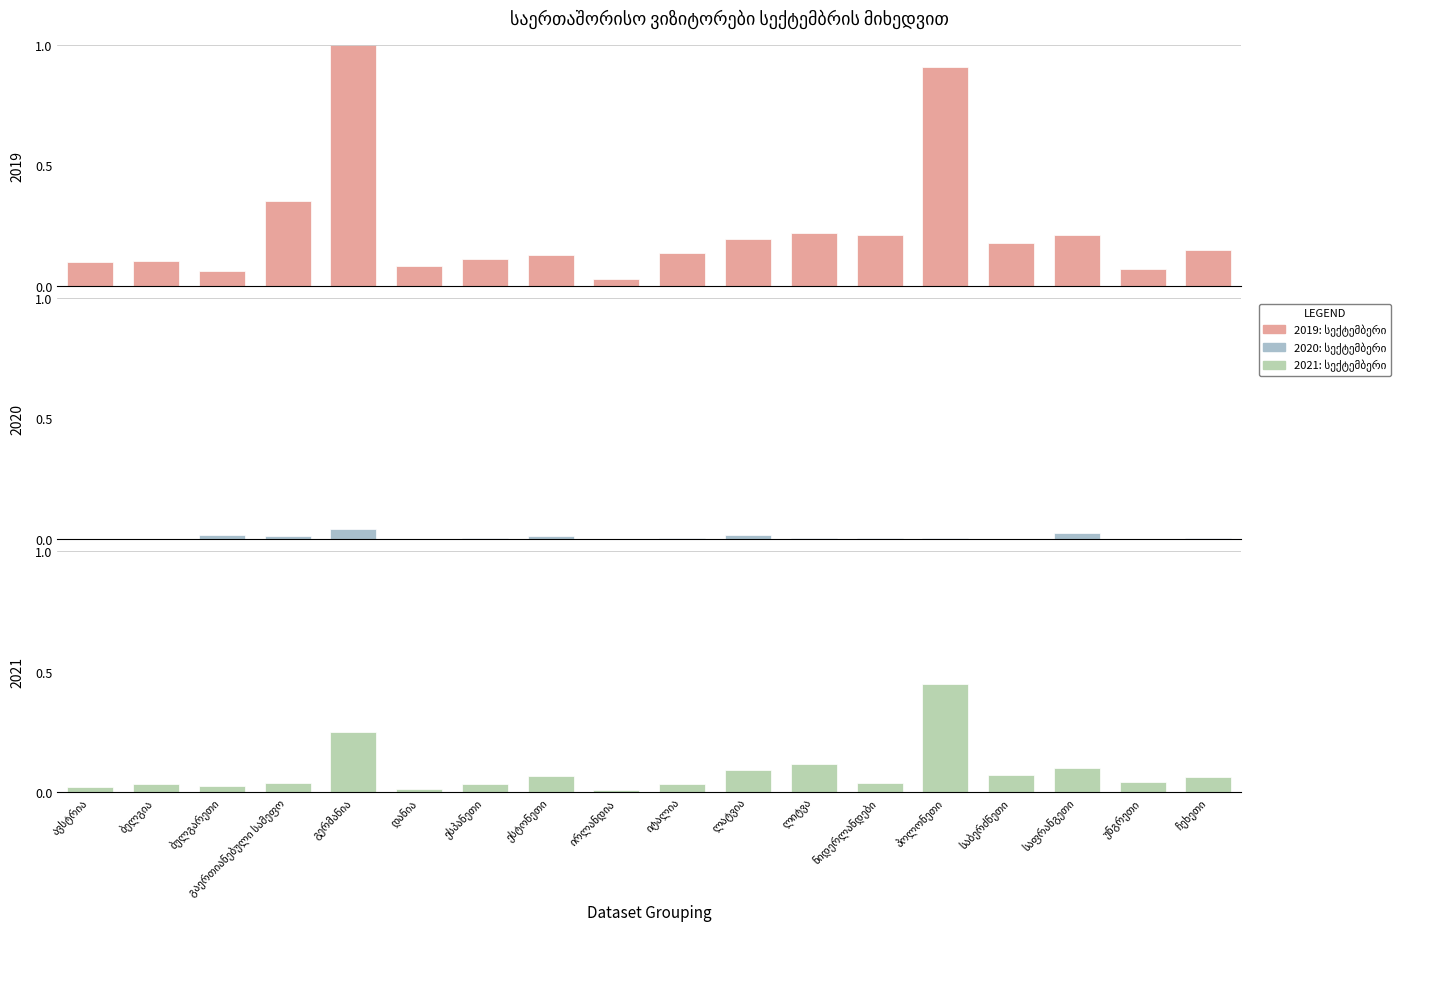

Is the value of 2020: სექტემბერი at გაერთიანებული სამეფო greater than the value of 2019: სექტემბერი at ირლანდია?

No